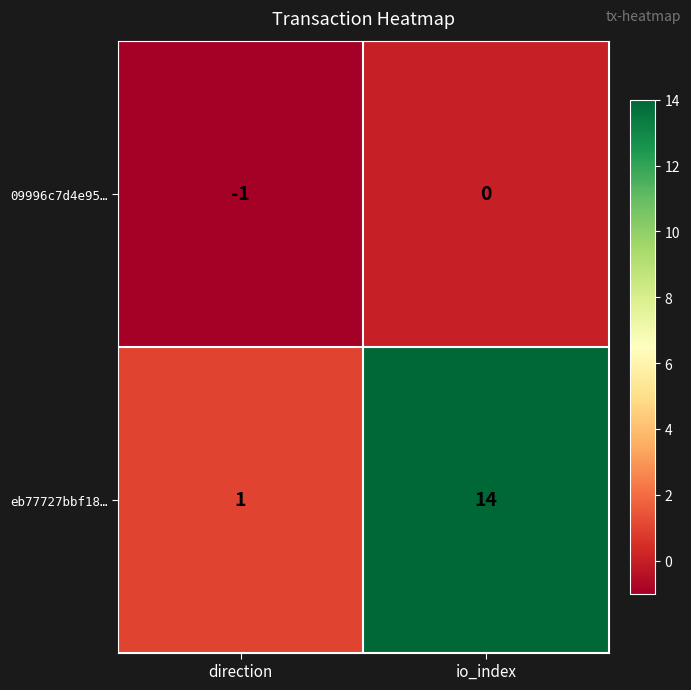

Reading left to right, extract all data points from this chart.

09996c7d4e95…: -1	0
eb77727bbf18…: 1	14